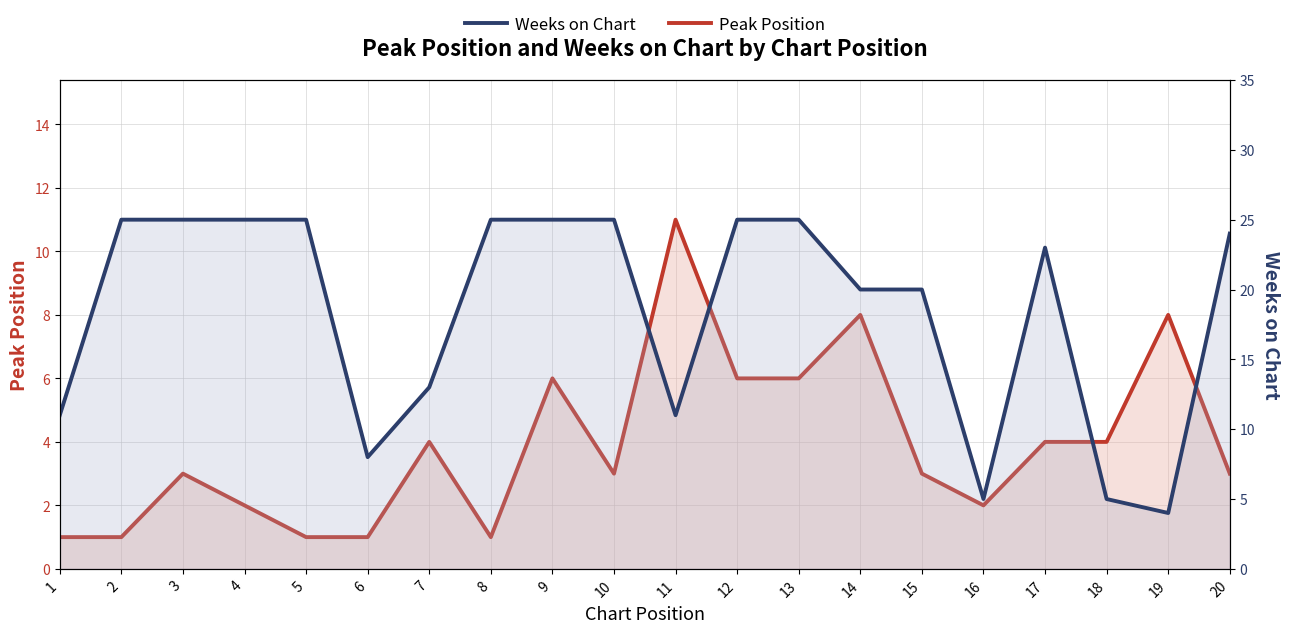

What are all the series names shown in the legend?

Peak Position, Weeks on Chart